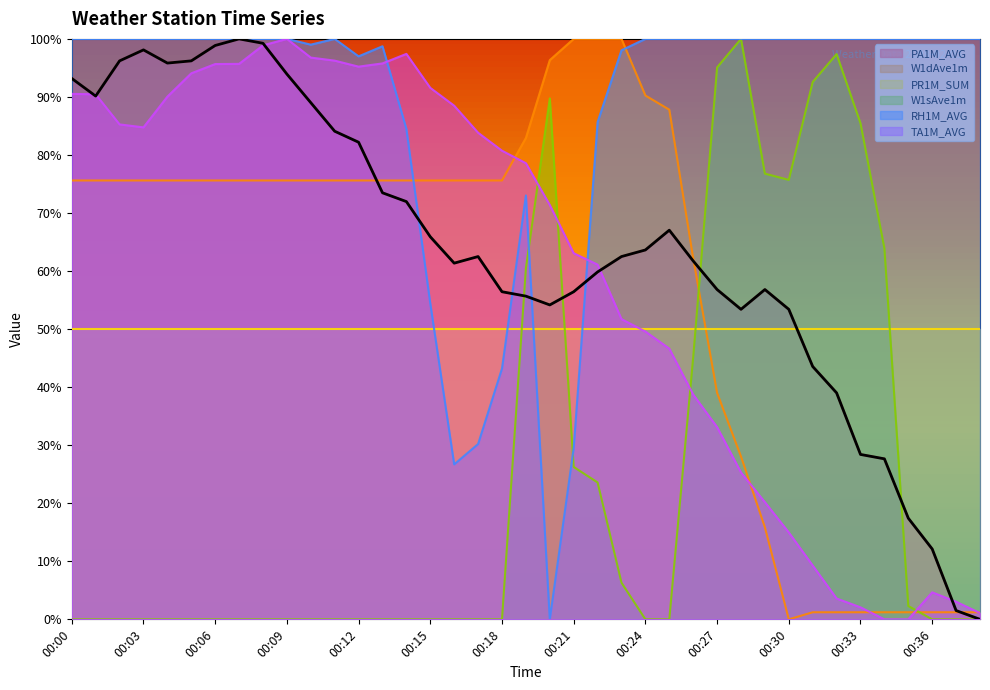

At how many categories does at least one series exceed 51?

39